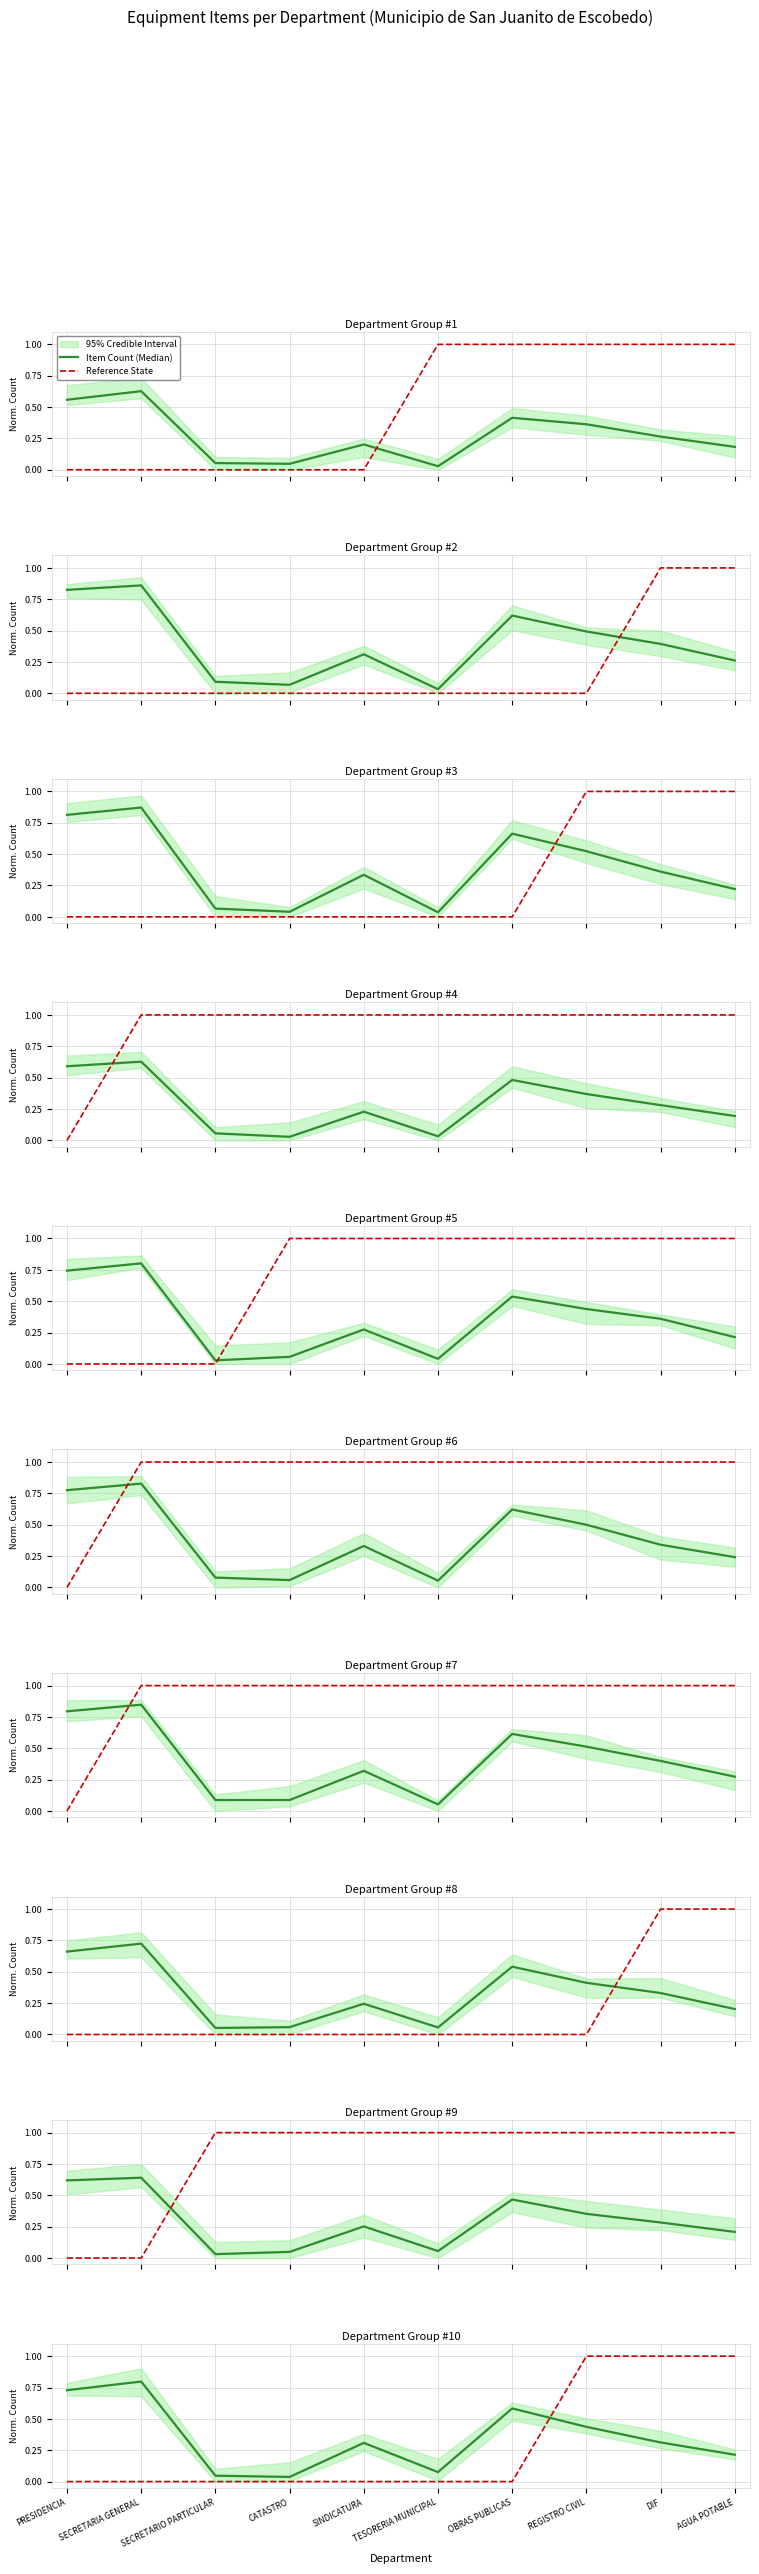

In Item Count (Median), how many points are higher than both neighbors (excluding endpoints)?

3